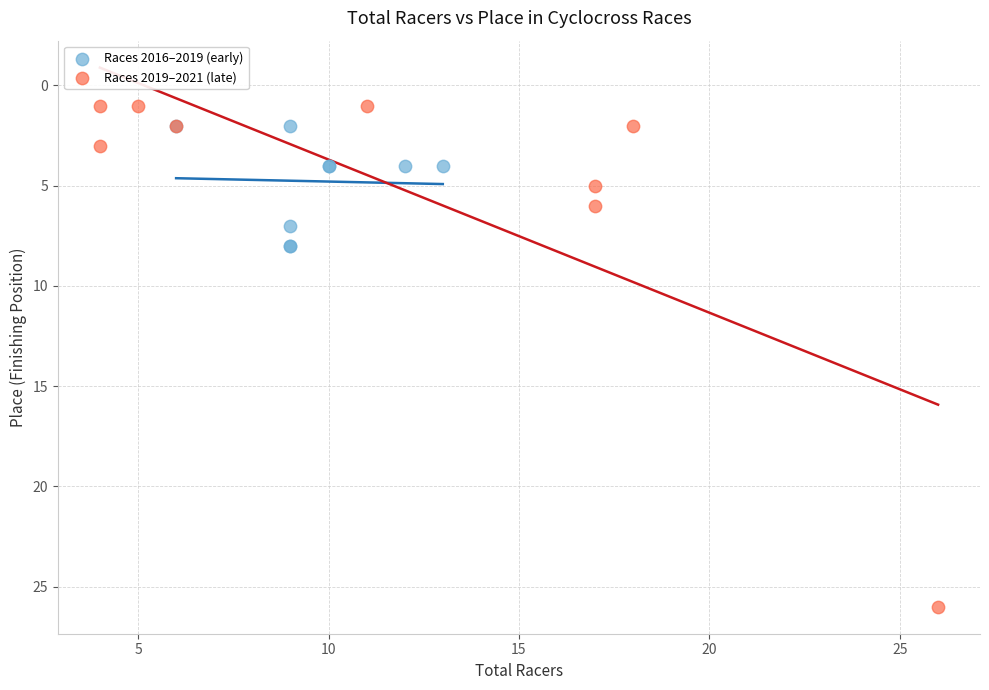

Which series has the widest spread of Y values?

Races 2019–2021 (late)